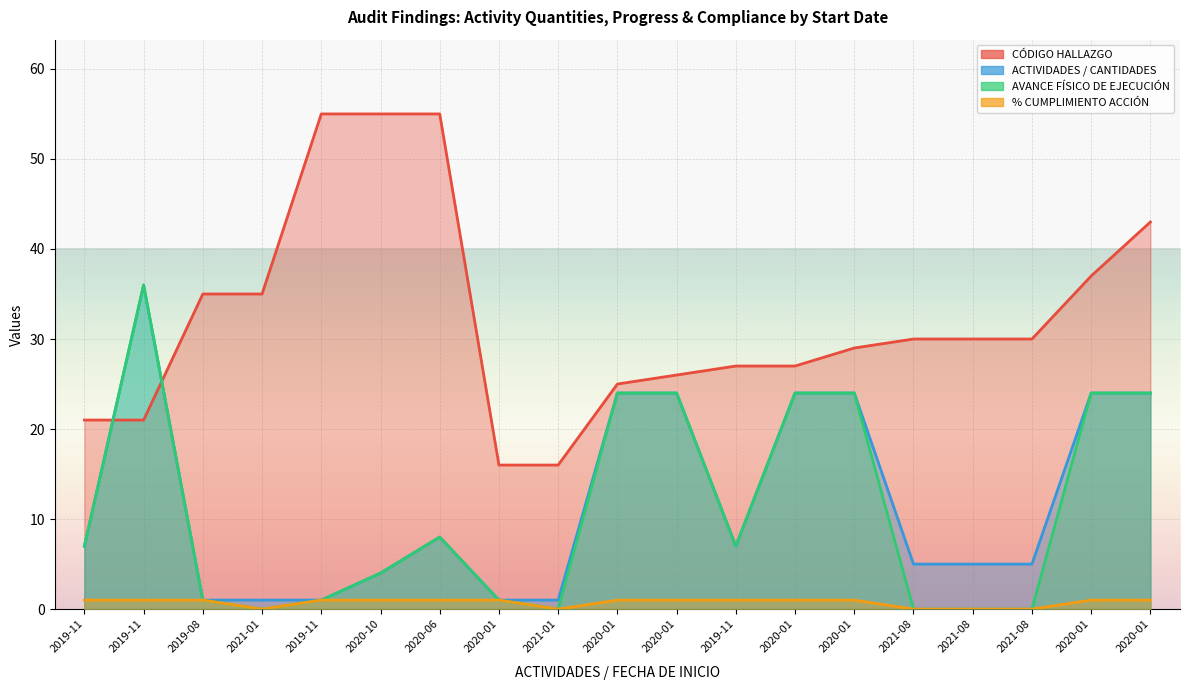

What is the total value across all series at 2020-01?

19